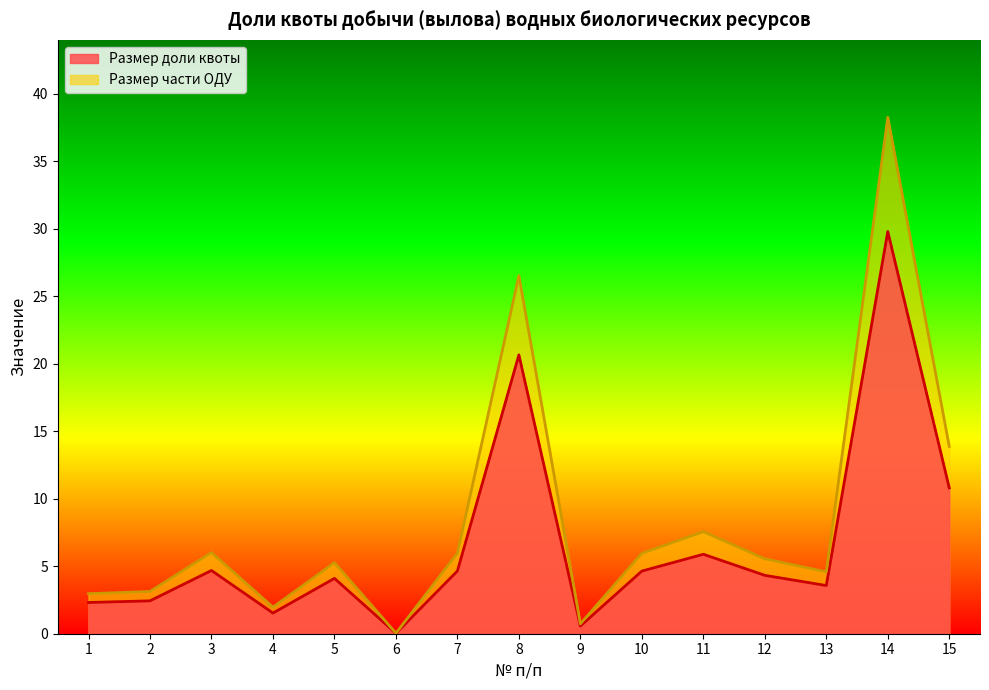

At which category does Размер доли квоты reach its first local valley?

4